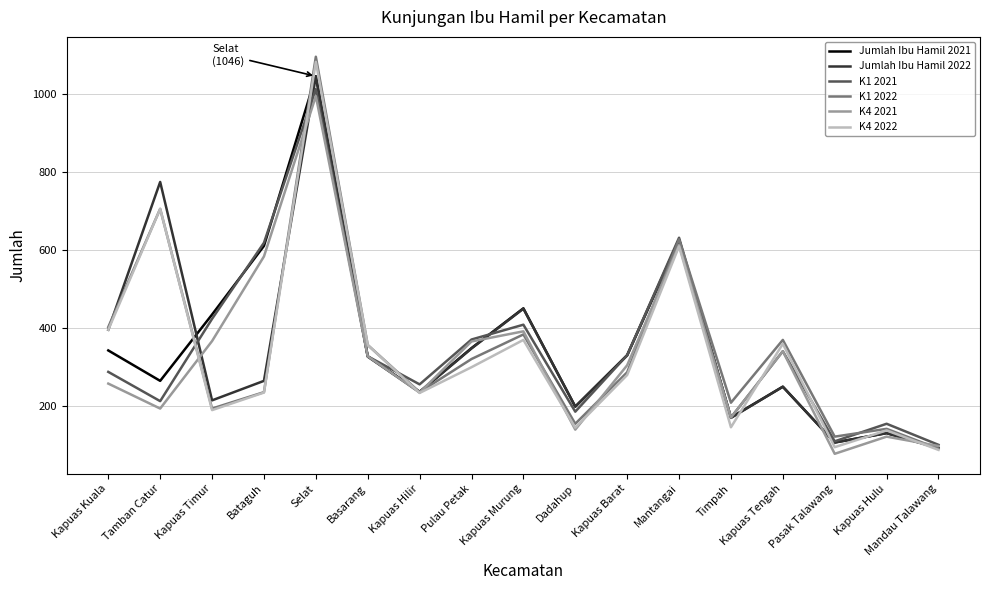

What is the difference between the highest and lowest values at Kapuas Tengah?

120